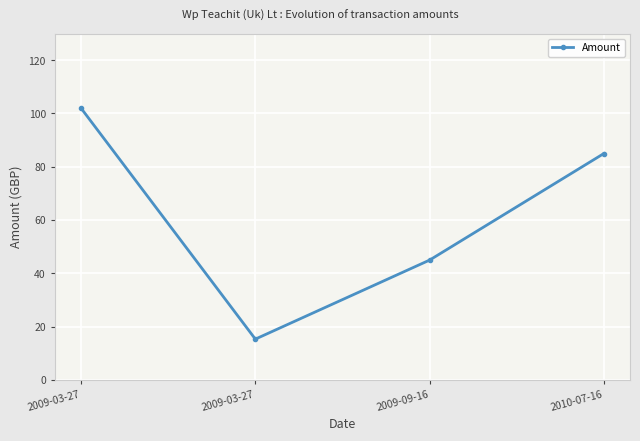

The chart shows a value of 18.8 at 2009-09-16. True or false?

False